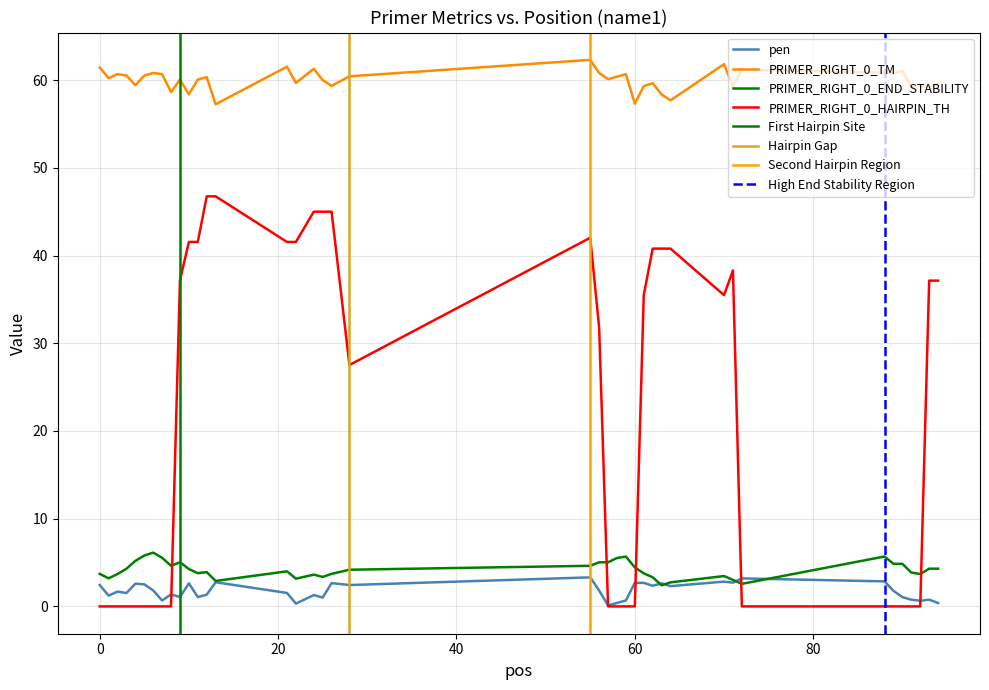

What is the difference between the second highest and minimum values in the PRIMER_RIGHT_0_TM series?

4.6